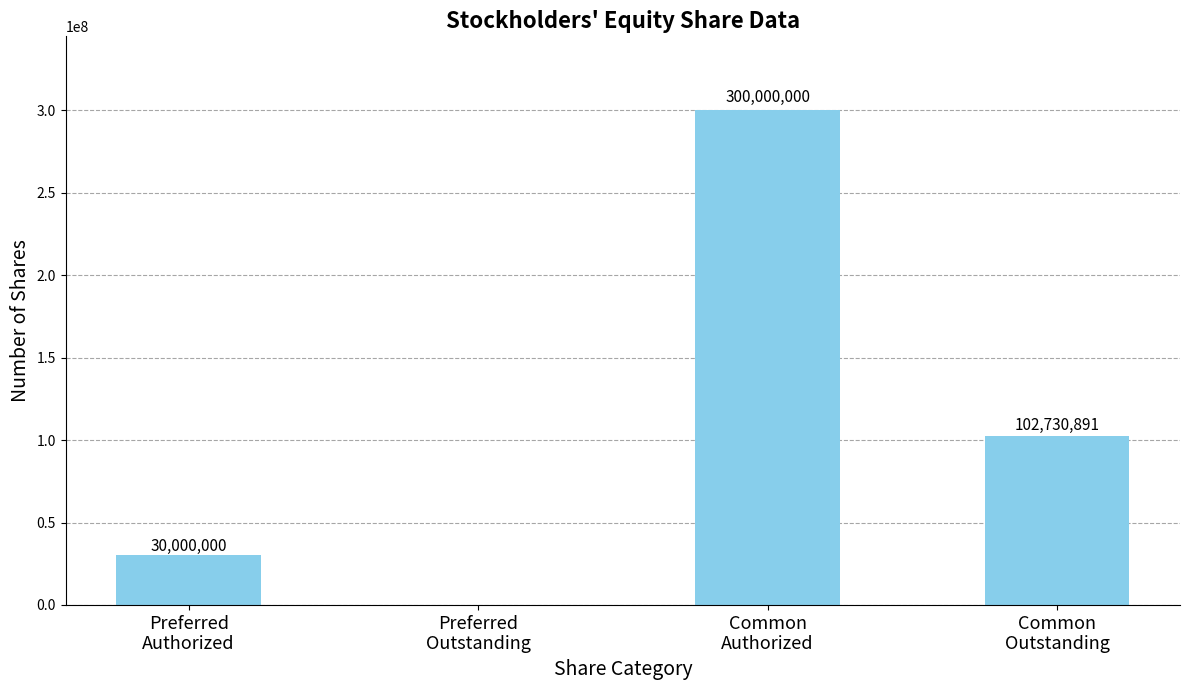

What is the approximate value at Common
Authorized, to the nearest 50?

300000000